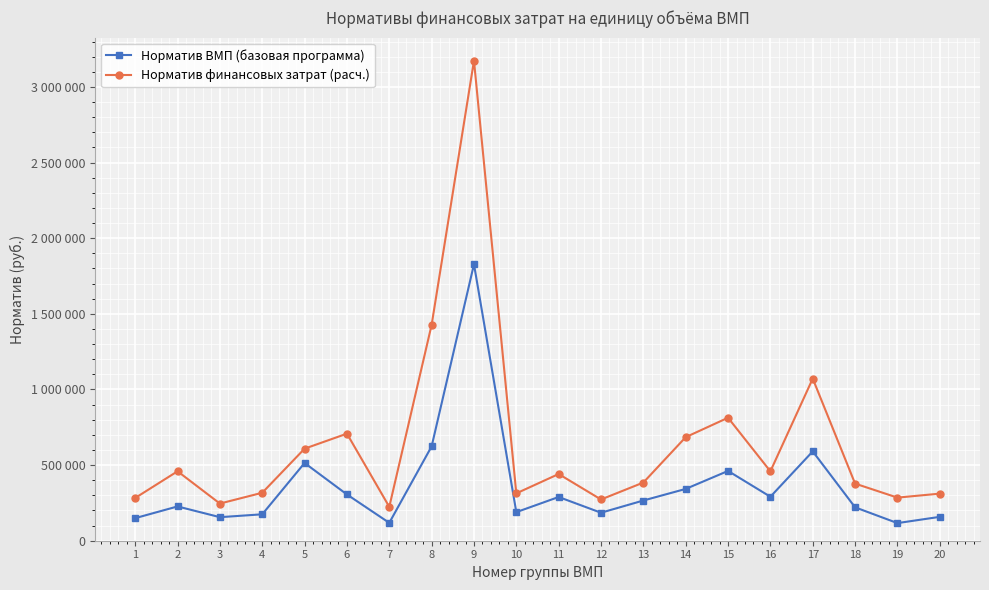

What are all the series names shown in the legend?

Норматив ВМП (базовая программа), Норматив финансовых затрат (расч.)